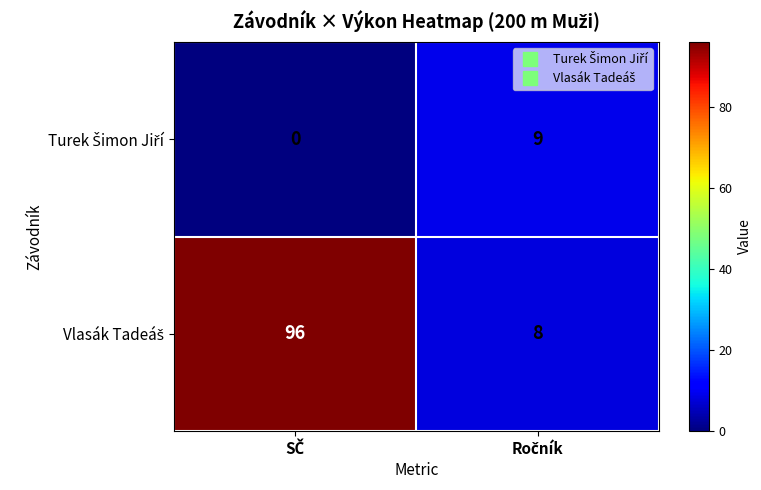

What is the maximum value shown in the chart?

96